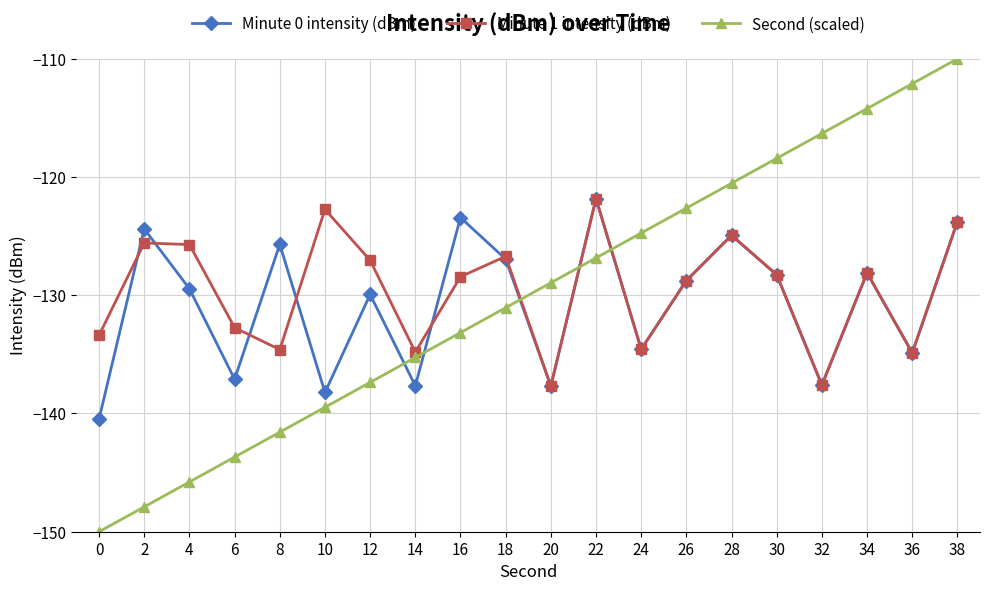

What is the sum of all Minute 1 intensity (dBm) values?

-2592.1